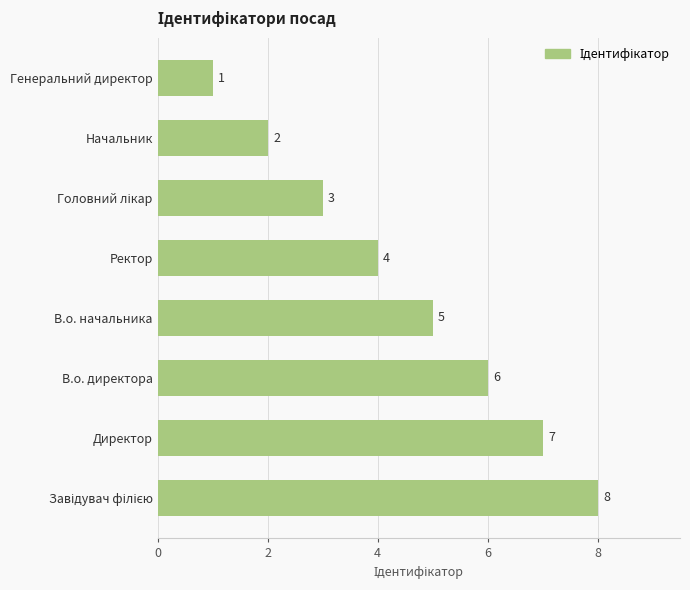

Count the number of categories in the chart.

8